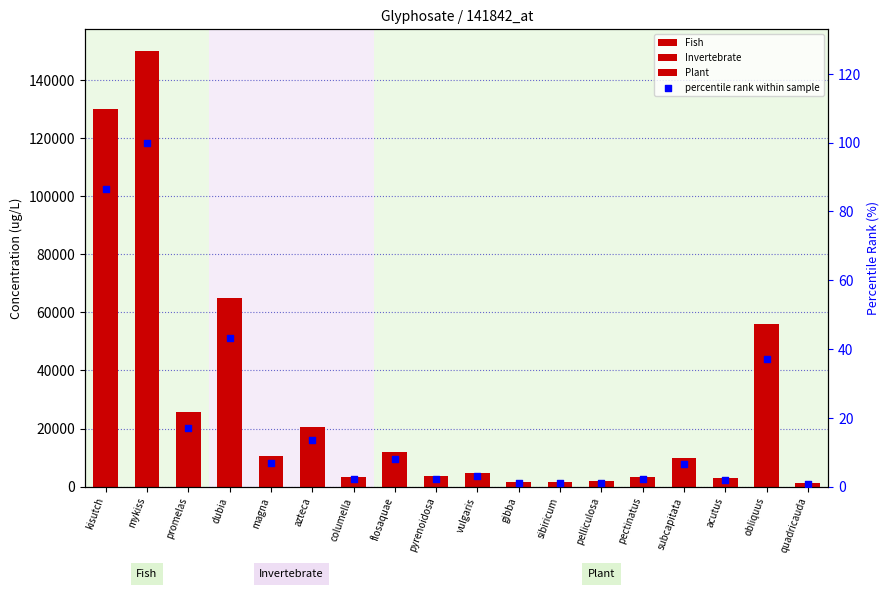

Approximately how many times larger is the value at quadricauda compared to pyrenoidosa?

0.3